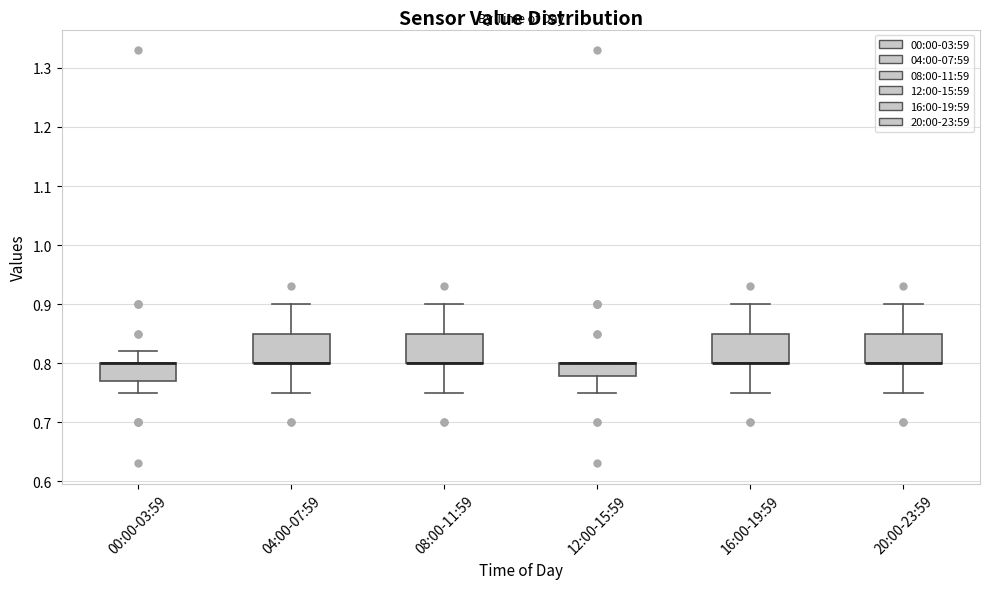

Reading left to right, transcribe this box plot: for each box, give where its median line is, the range the box spans, and where its two whiskers end, as read against the y-axis. The values are not printed on the chart, so give them approximately, as read against the axis.

00:00-03:59: median 0.80 (drawn on the box's upper edge), box 0.77 to 0.80, whiskers 0.75 to 0.82
04:00-07:59: median 0.80 (drawn on the box's lower edge), box 0.80 to 0.85, whiskers 0.75 to 0.90
08:00-11:59: median 0.80 (drawn on the box's lower edge), box 0.80 to 0.85, whiskers 0.75 to 0.90
12:00-15:59: median 0.80 (drawn on the box's upper edge), box 0.78 to 0.80, whiskers 0.75 to 0.80
16:00-19:59: median 0.80 (drawn on the box's lower edge), box 0.80 to 0.85, whiskers 0.75 to 0.90
20:00-23:59: median 0.80 (drawn on the box's lower edge), box 0.80 to 0.85, whiskers 0.75 to 0.90